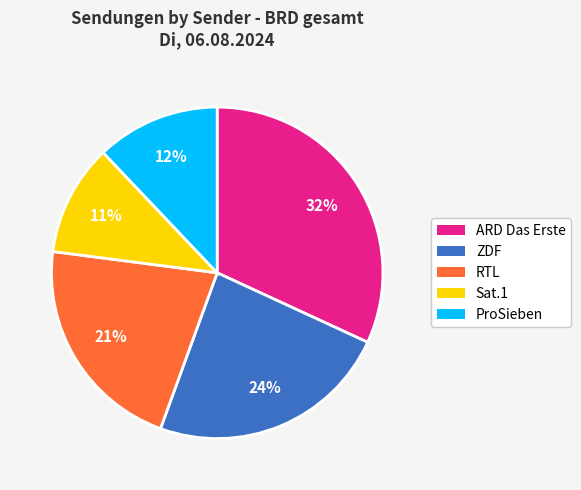

Which category has the smallest portion of the pie?

Sat.1